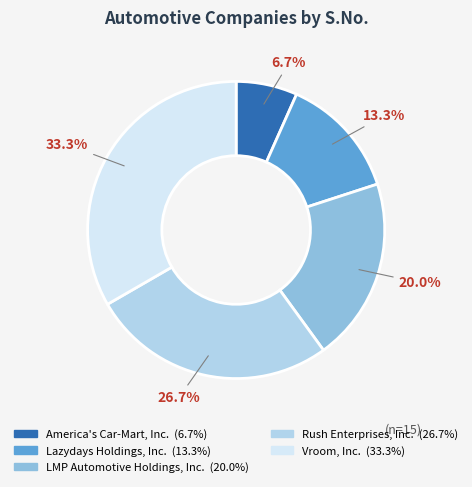

Which has a higher value, LMP Automotive Holdings, Inc. or Rush Enterprises, Inc.?

Rush Enterprises, Inc.